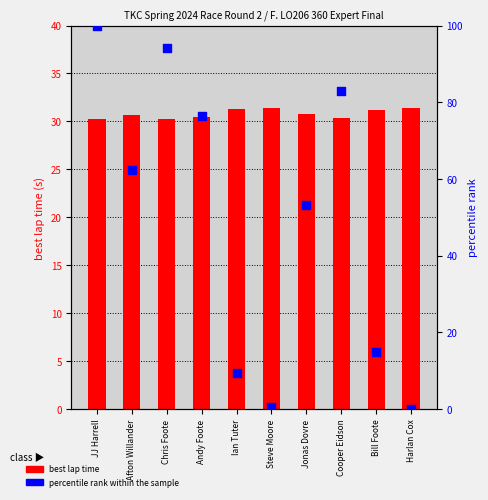

Which series has the largest Y range (max minus min)?

percentile rank within the sample